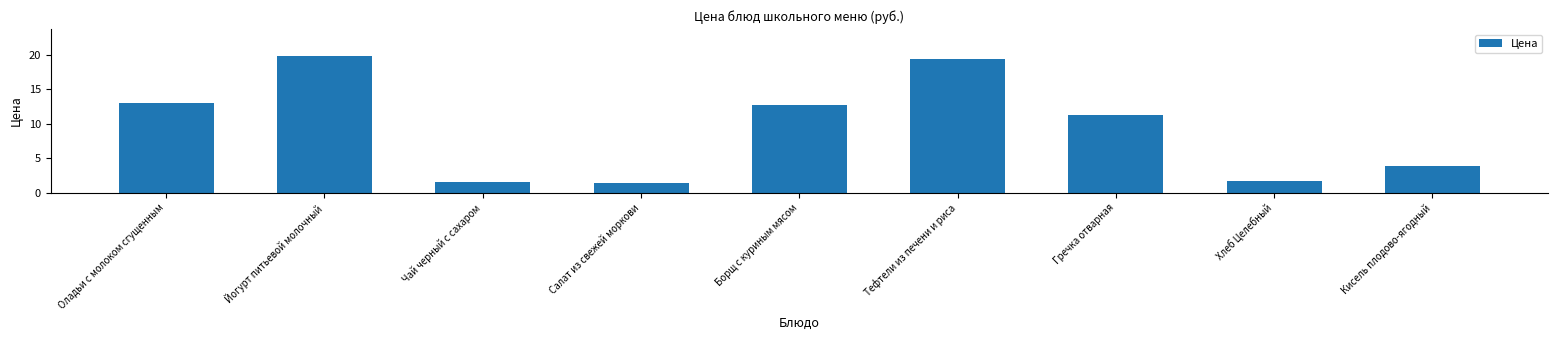

The chart shows a value of 12.8 at Борщ с куриным мясом. True or false?

True